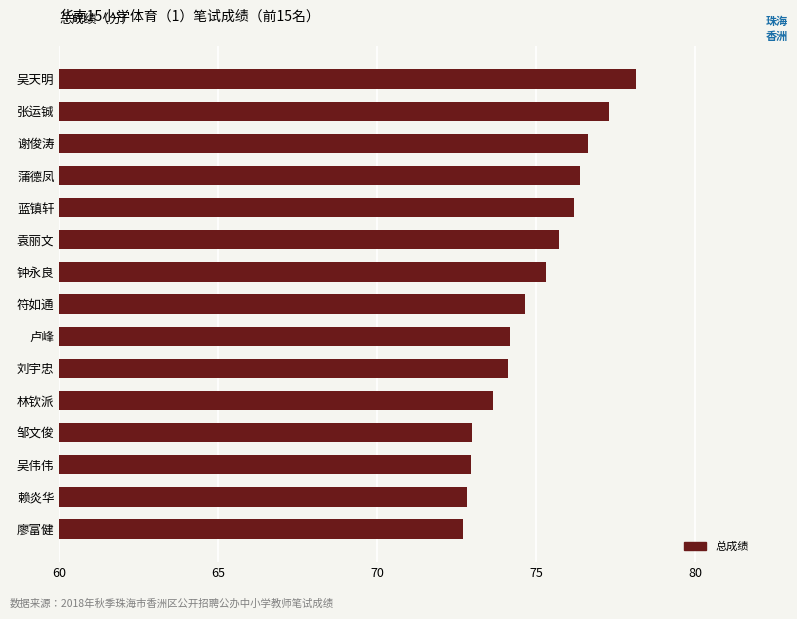

What position from the bottom is 袁丽文?

10